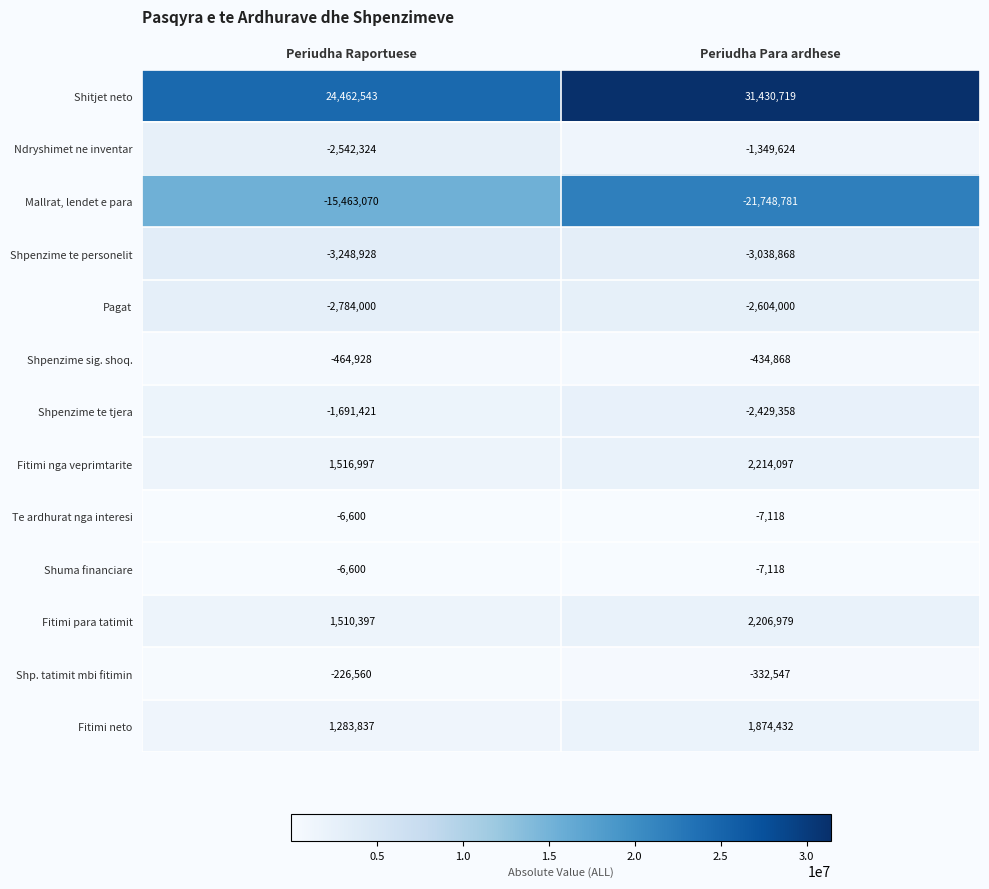

What is the approximate value of Shitjet neto at Periudha Para ardhese?

31430719